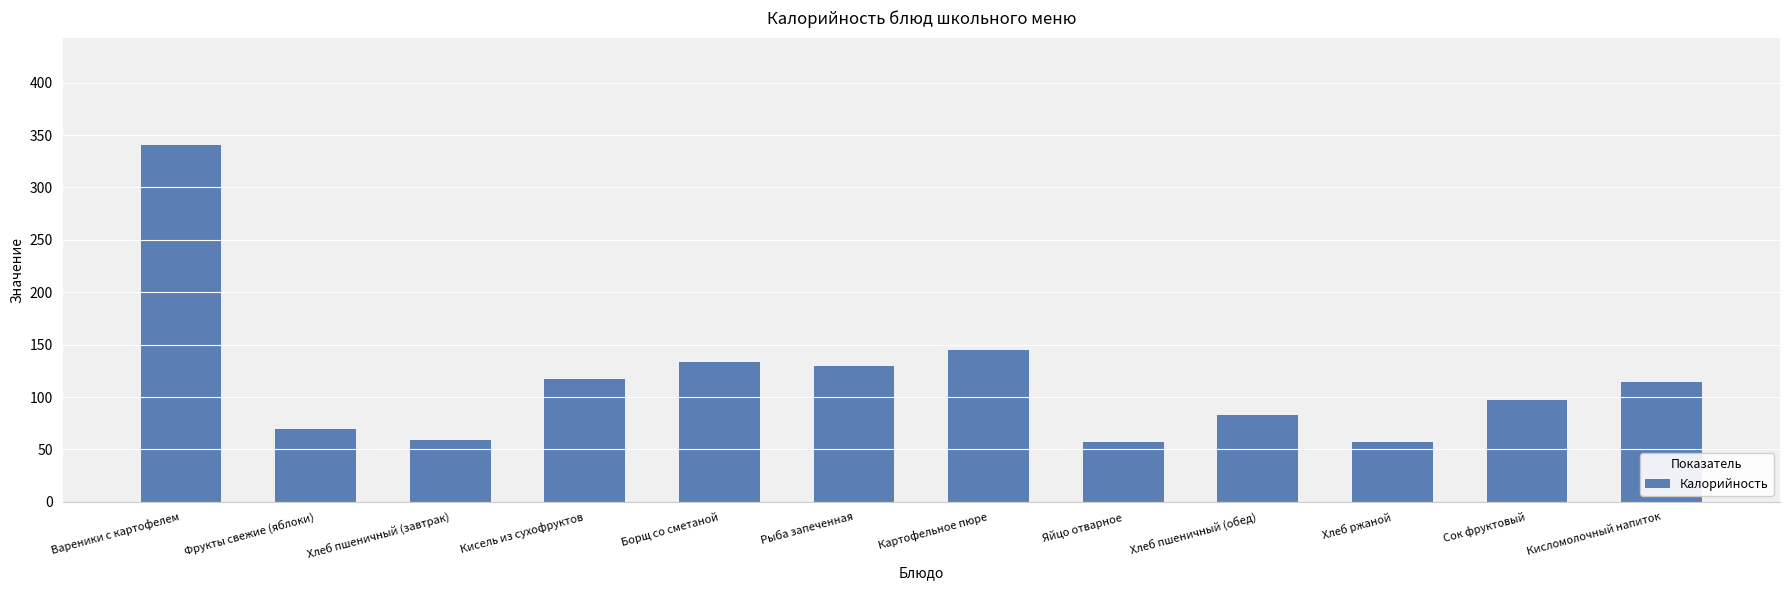

What is the difference between the values at Яйцо отварное and Фрукты свежие (яблоки)?

12.4